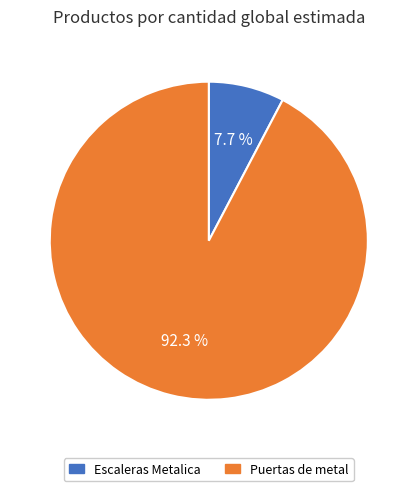

Count the number of slices in the pie.

2